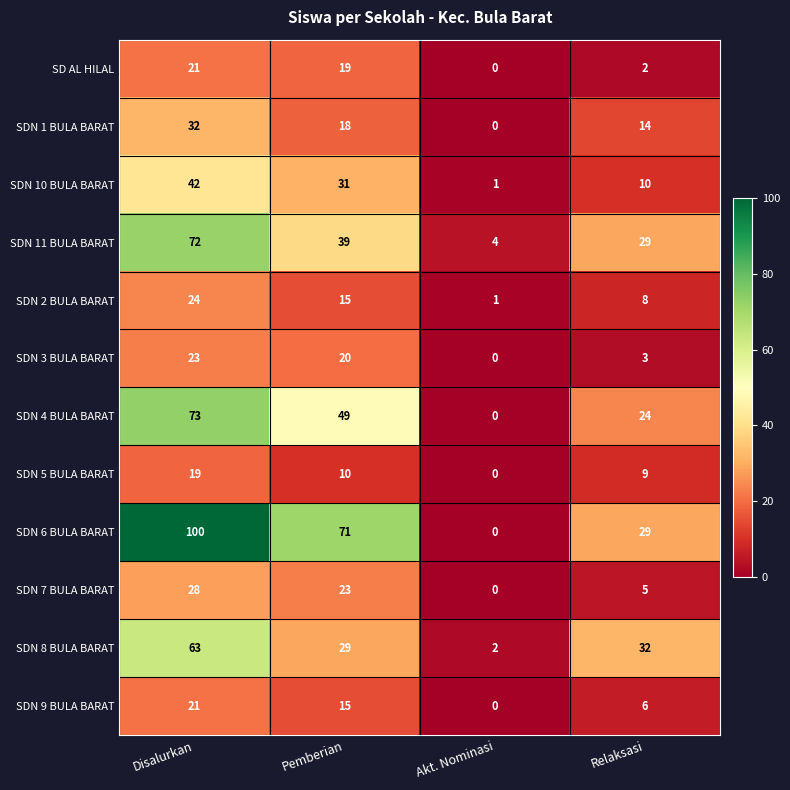

Is the value of SDN 4 BULA BARAT at Disalurkan greater than the value of SDN 1 BULA BARAT at Disalurkan?

Yes